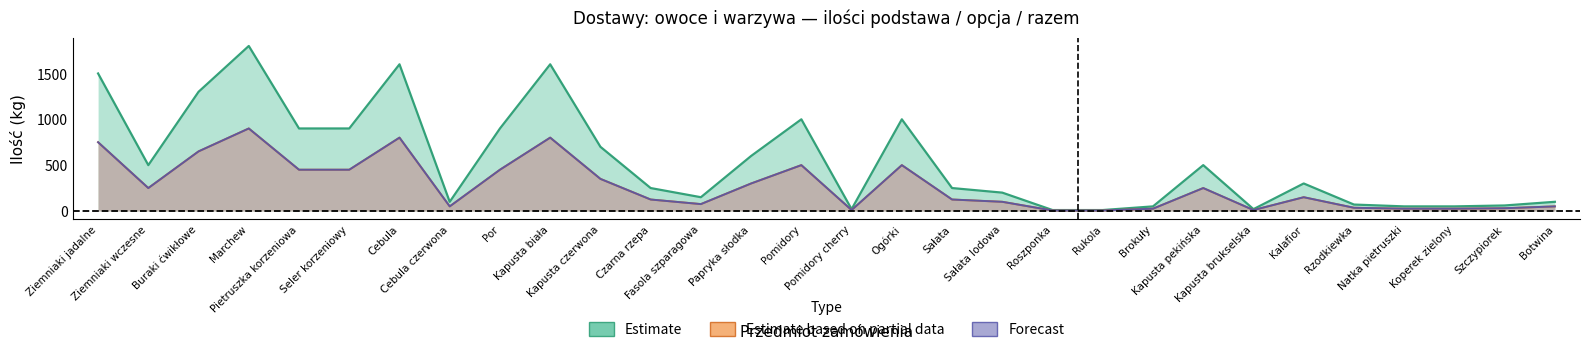

Reading left to right, list all the values displayed in this chart.

podstawa: 1500	500	1300	1800	900	900	1600	100	900	1600	700	250	150	600	1000	20	1000	250	200	10	10	50	500	20	300	70	50	50	60	100
opcja: 750	250	650	900	450	450	800	50	450	800	350	125	75	300	500	10	500	125	100	5	5	25	250	10	150	35	25	25	30	50
razem: 750	250	650	900	450	450	800	50	450	800	350	125	75	300	500	10	500	125	100	5	5	25	250	10	150	35	25	25	30	50